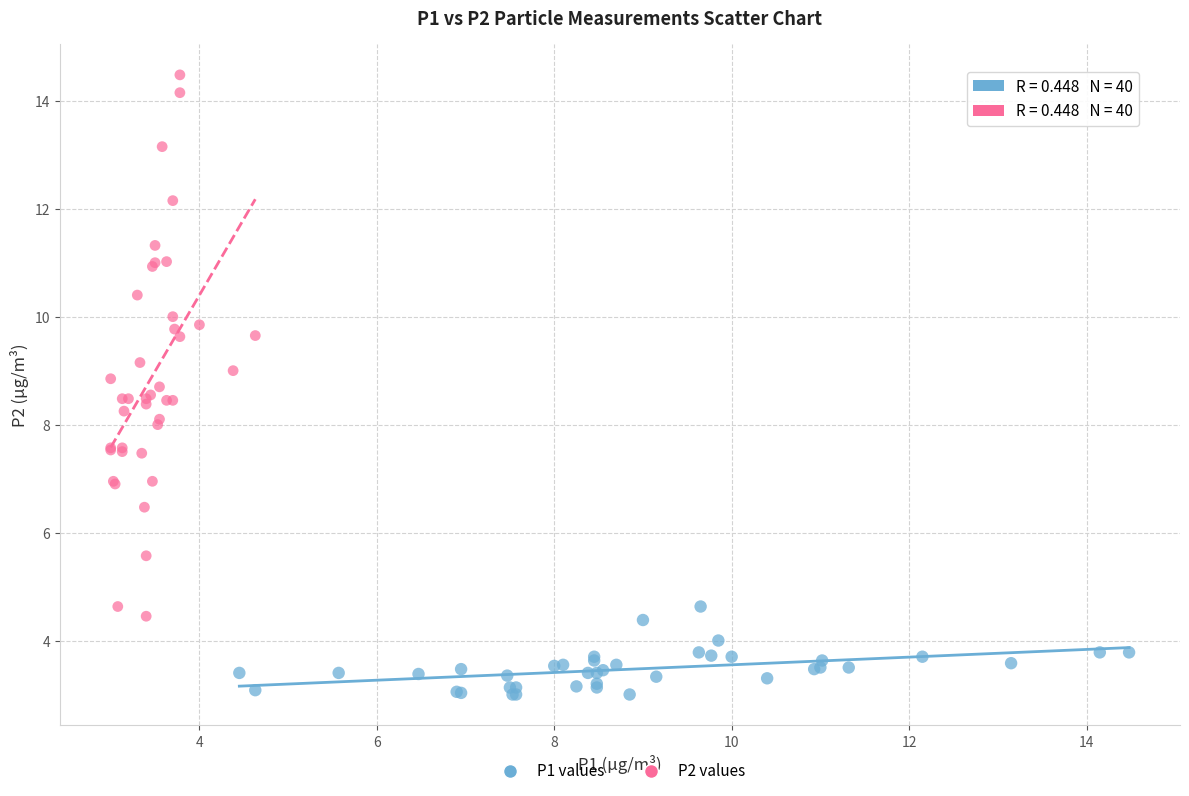

Which series has the largest Y range (max minus min)?

P2 values